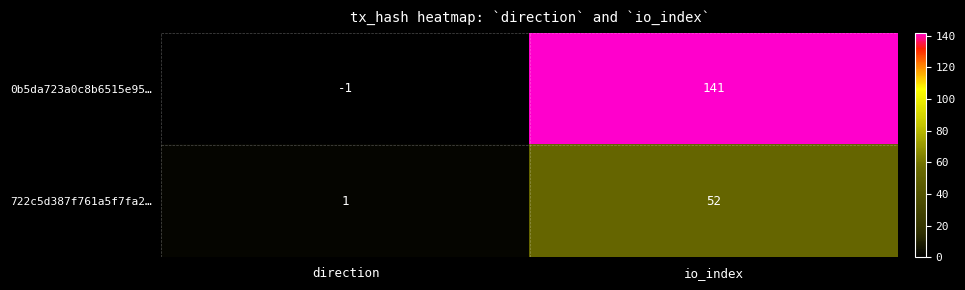

List the series in order of their peak value, highest first.

0b5da723a0c8b6515e95…, 722c5d387f761a5f7fa2…